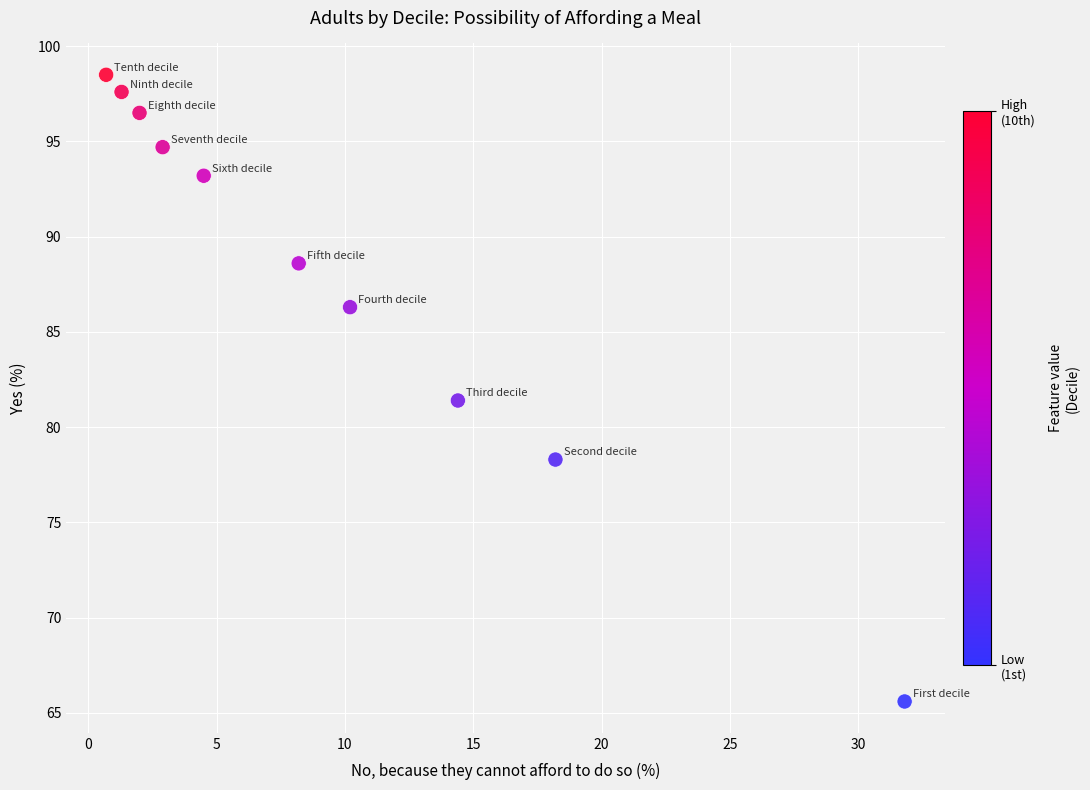

What is the average X value?

9.4